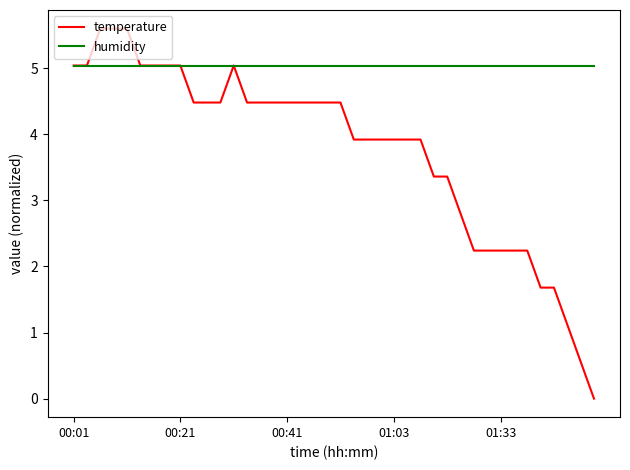

List the series in order of their peak value, highest first.

temperature, humidity